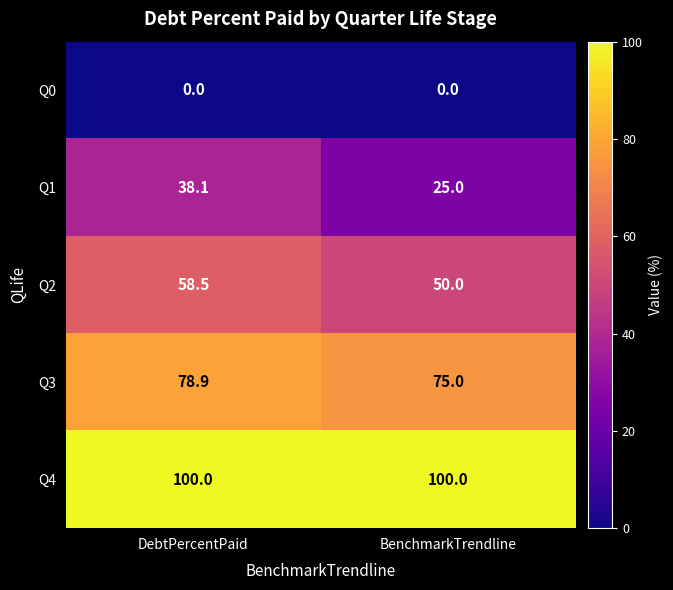

At which category is the sum across all series the highest?

DebtPercentPaid